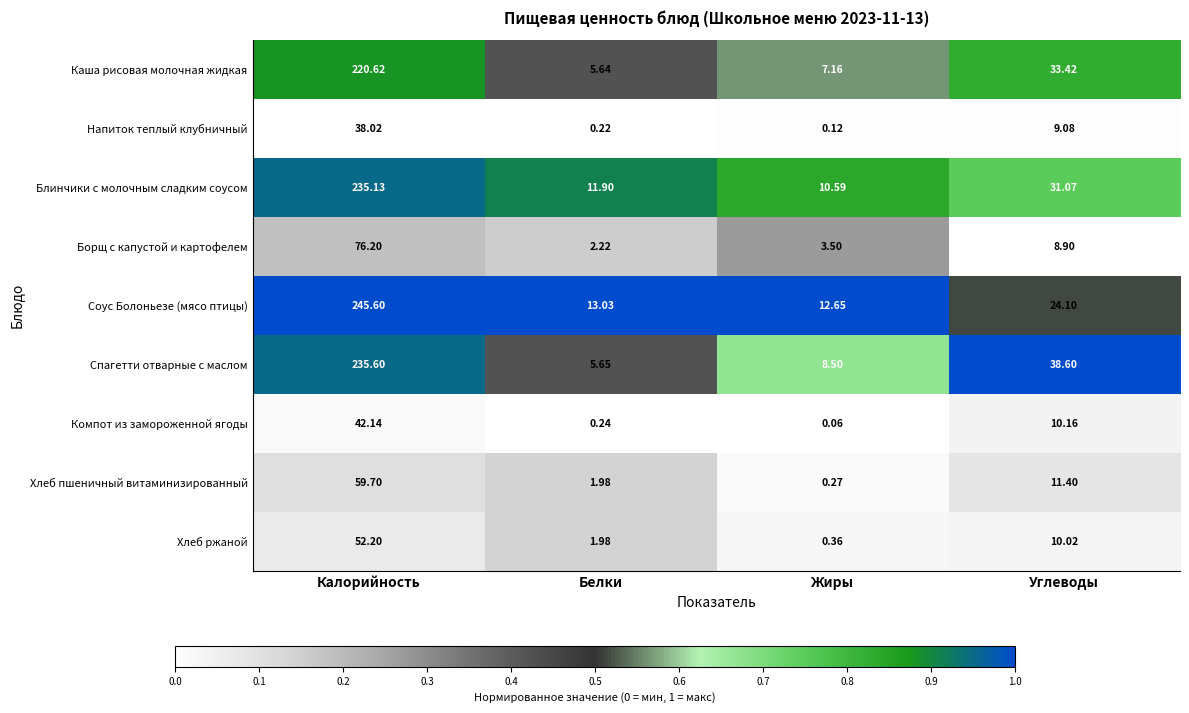

Is the value of Хлеб ржаной at Белки greater than the value of Блинчики с молочным сладким соусом at Углеводы?

No